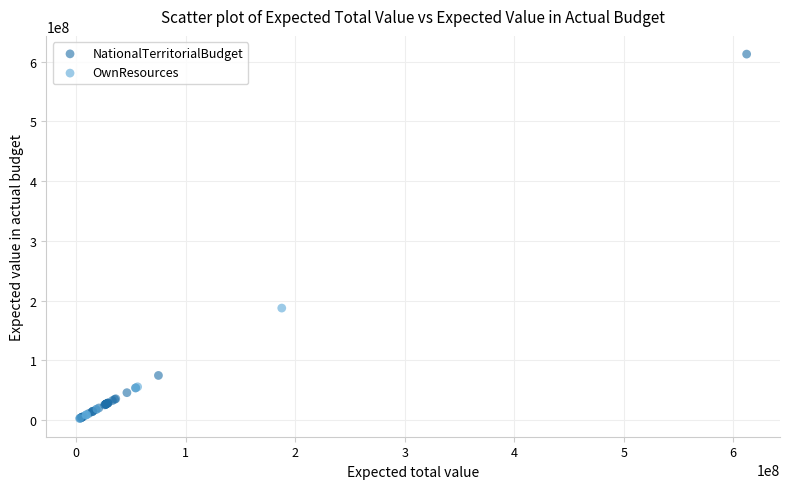

Which series contains the highest Y value?

NationalTerritorialBudget